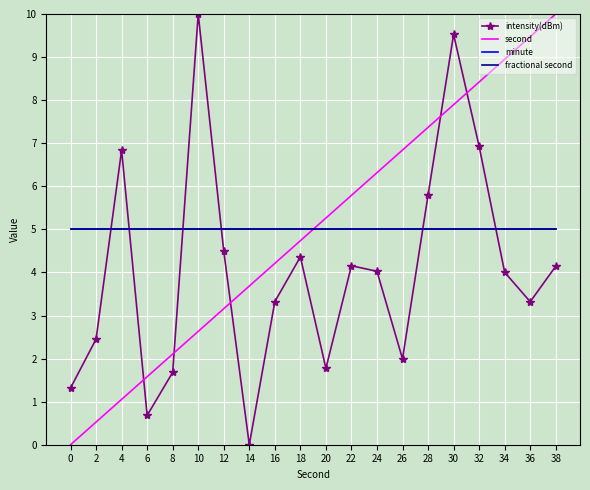

What is the total value across all series at 18?

19.1